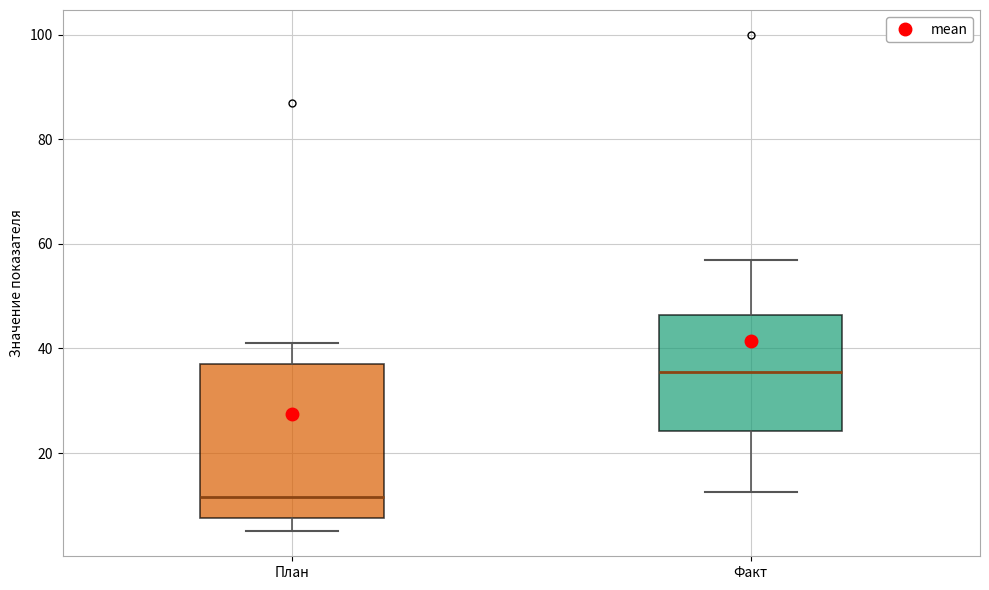

Reading left to right, transcribe this box plot: for each box, give where its median line is, the range the box spans, and where its two whiskers end, as read against the y-axis. The values are not printed on the chart, so give them approximately, as read against the axis.

План: median 12, box 8 to 38, whiskers 6 to 42
Факт: median 36, box 24 to 46, whiskers 12 to 58